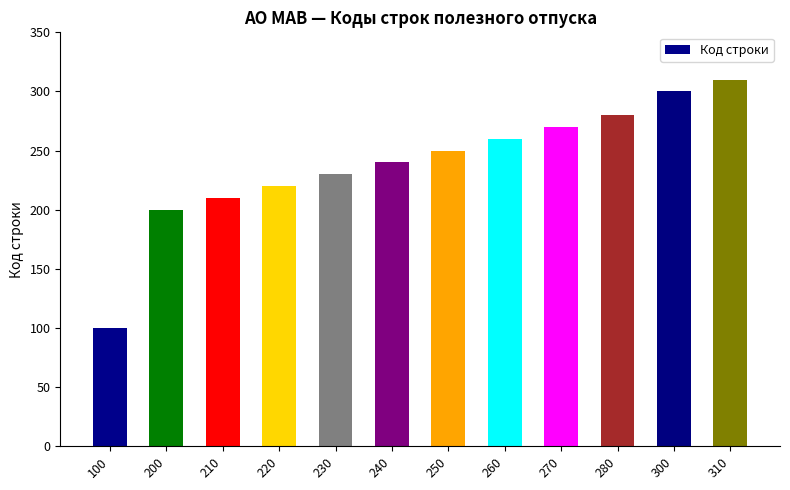

Rank the categories by value from lowest to highest.

100, 200, 210, 220, 230, 240, 250, 260, 270, 280, 300, 310